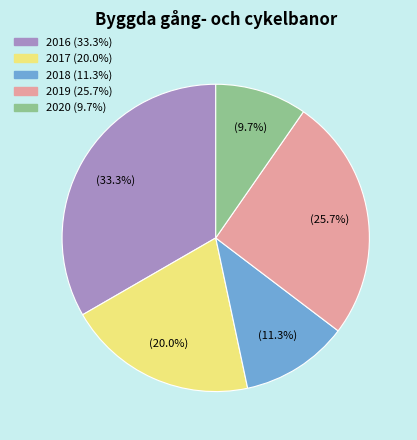

Is there a majority slice in this chart?

No